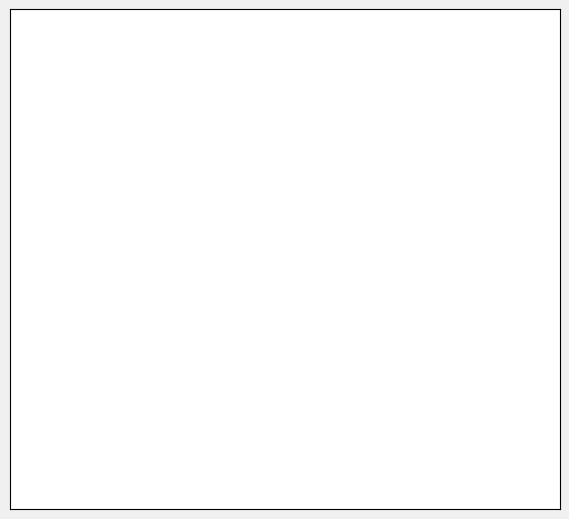

Does any single category account for the majority?

Yes